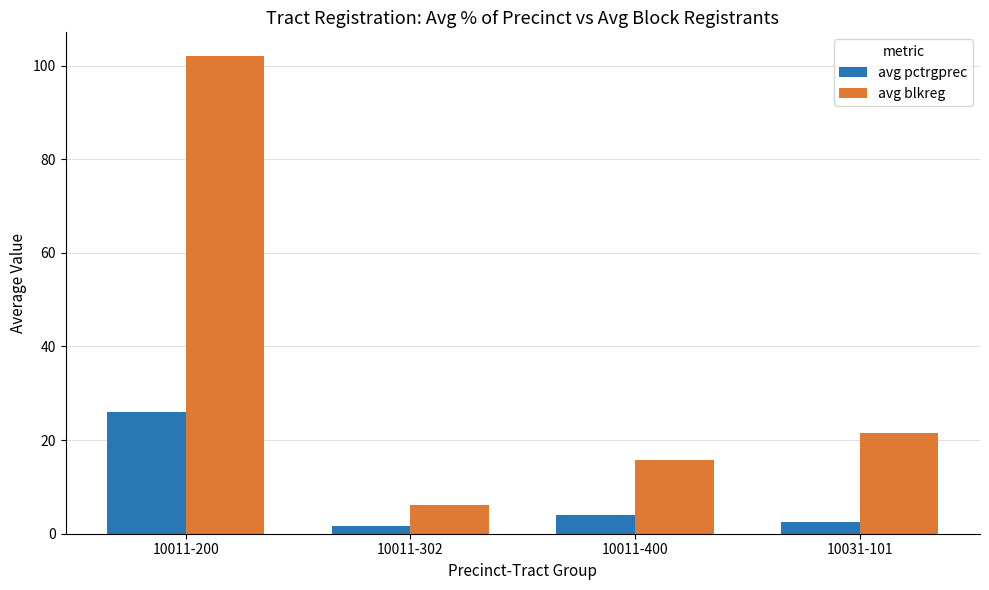

How many bars are there in each group?

2